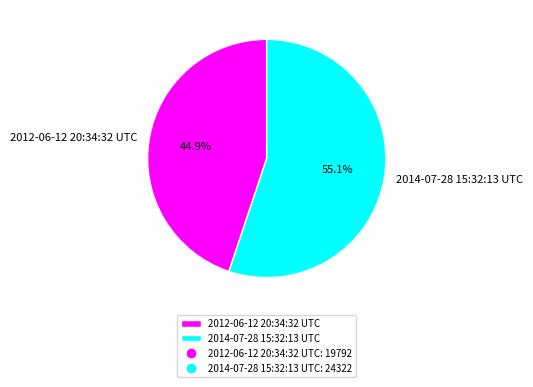

To the nearest percent, what is the difference between the largest and smallest slice percentages?

10%